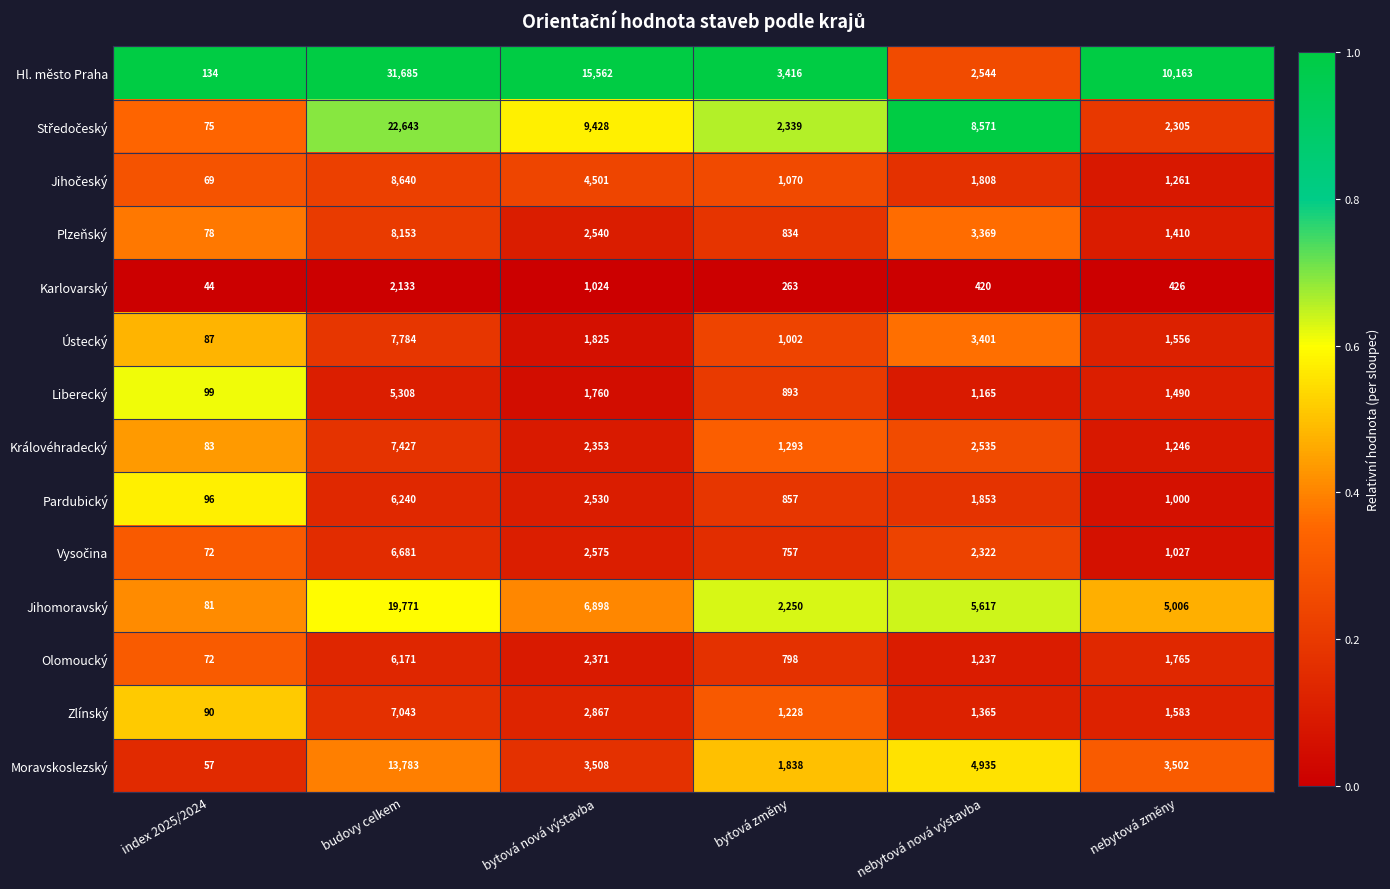

At which label is Liberecký closest to 2703?

bytová nová výstavba